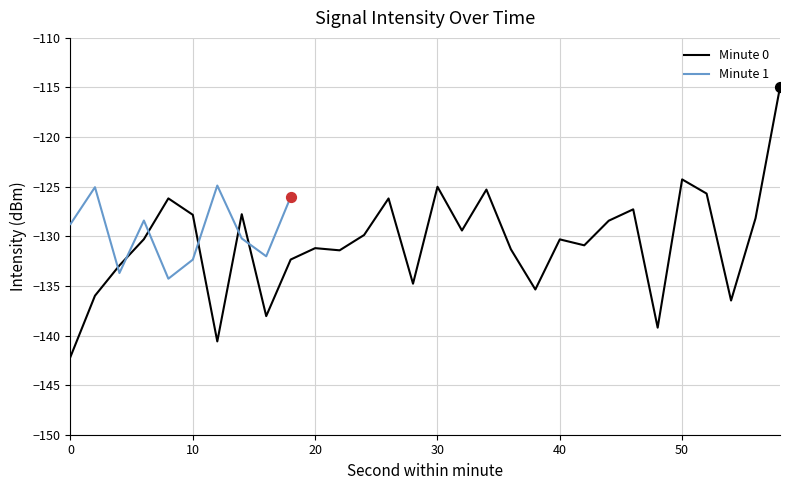

What is the lowest value of the Minute 0 series?

-142.1